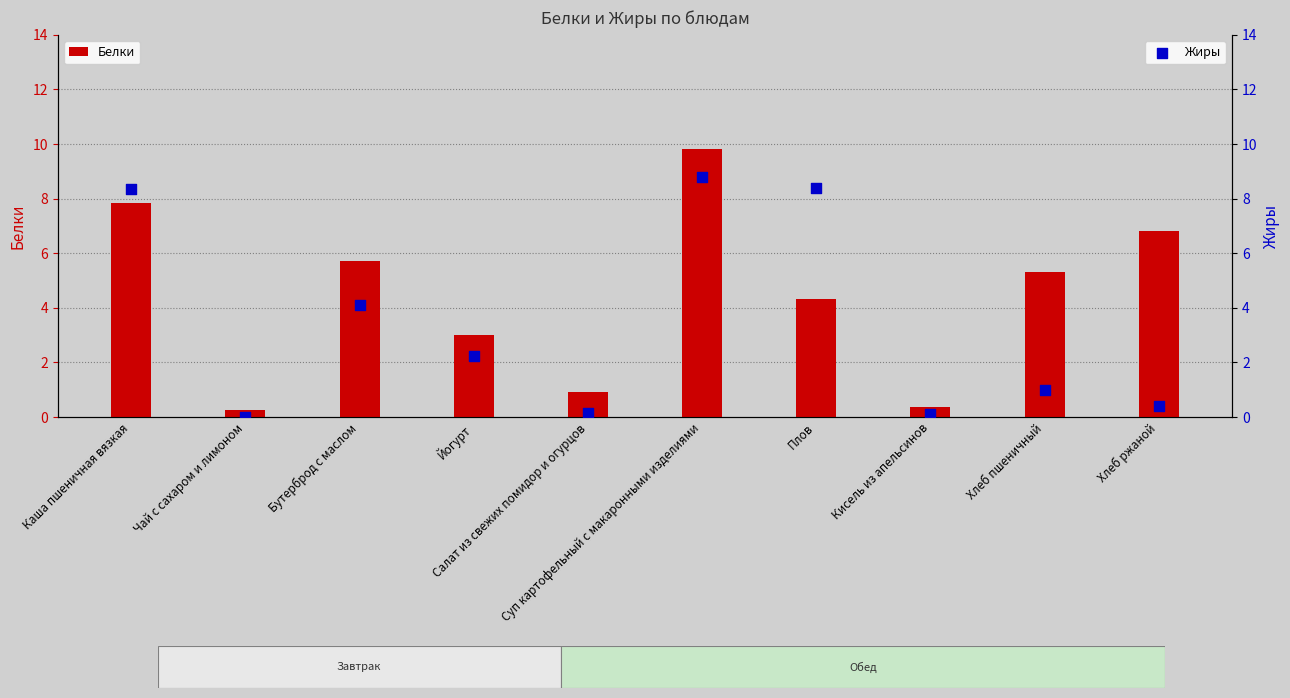

Which series reaches the maximum Y coordinate?

Белки